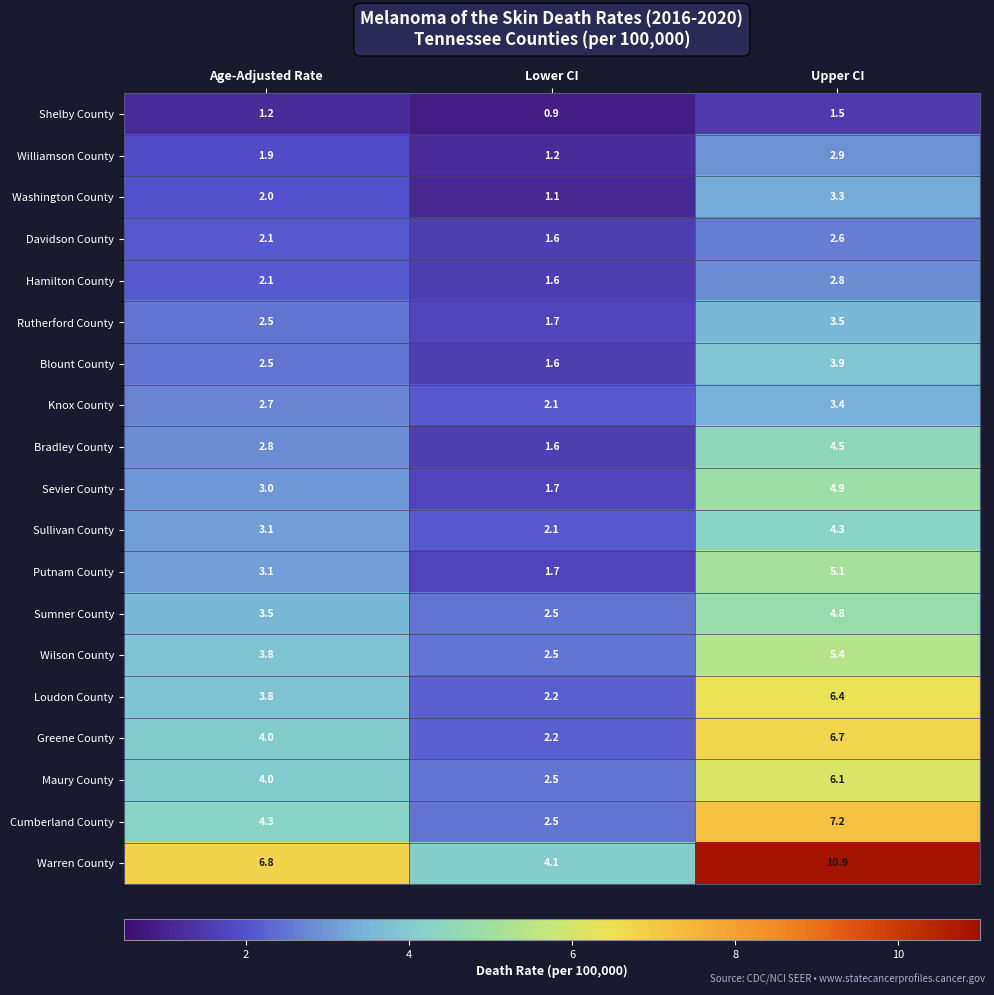

What is the maximum value for Bradley County?

4.5